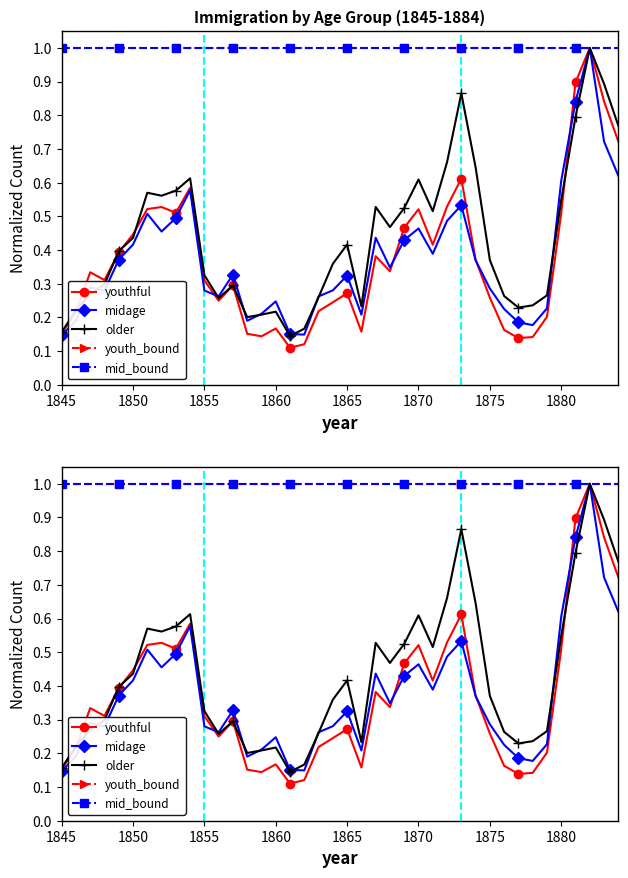

Is the value of youthful at 18 greater than the value of midage at 9?

No